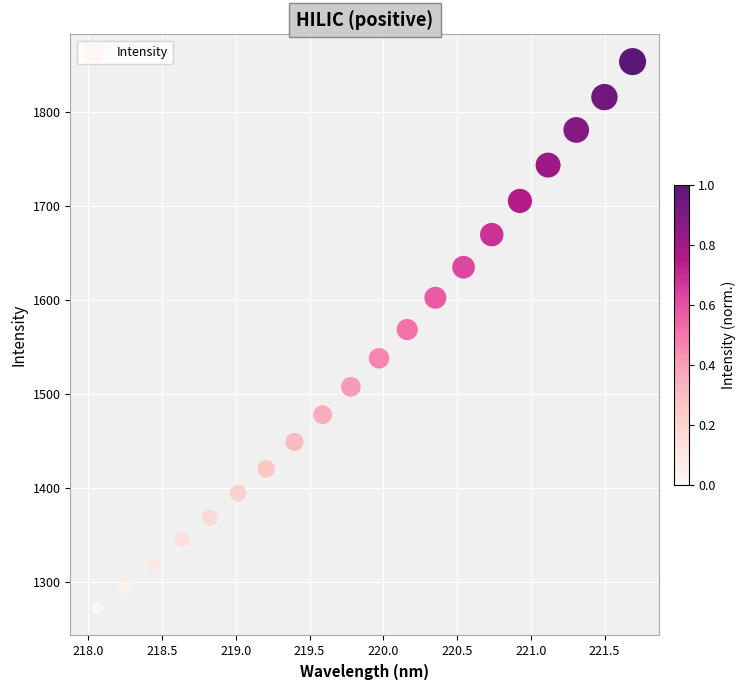

What Y value in the scatter plot is closest to 1562?

1568.5